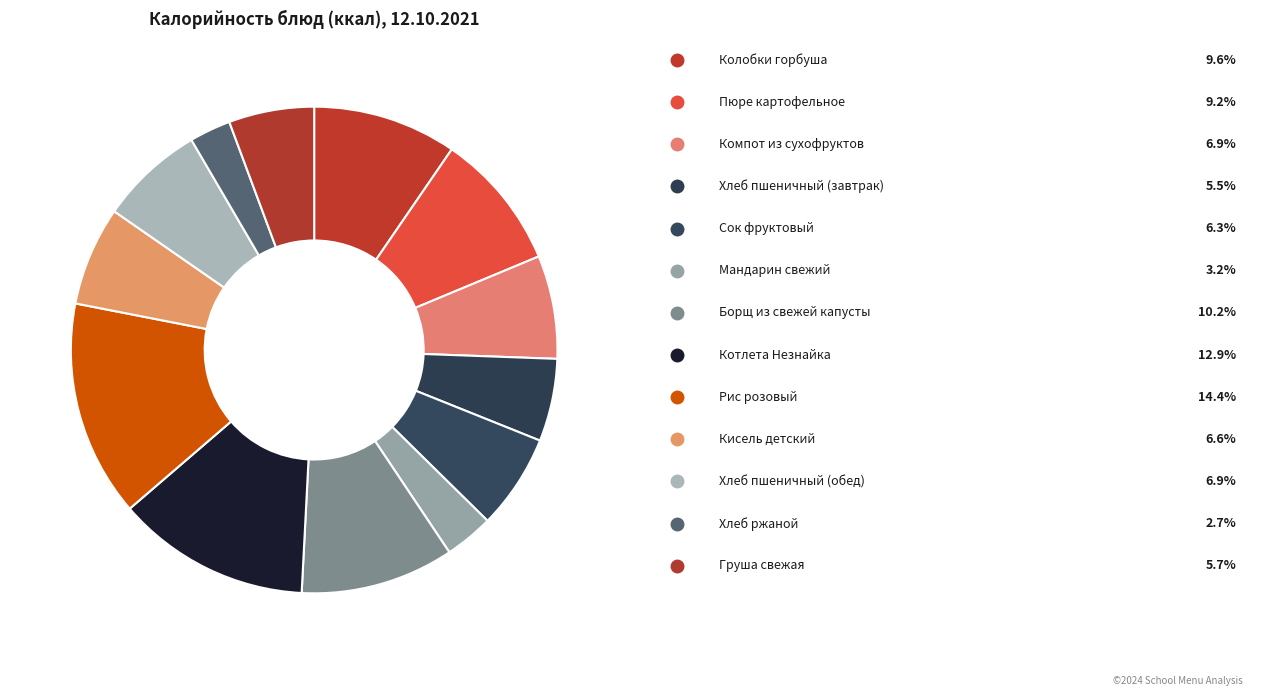

How many slices are in this pie chart?

13